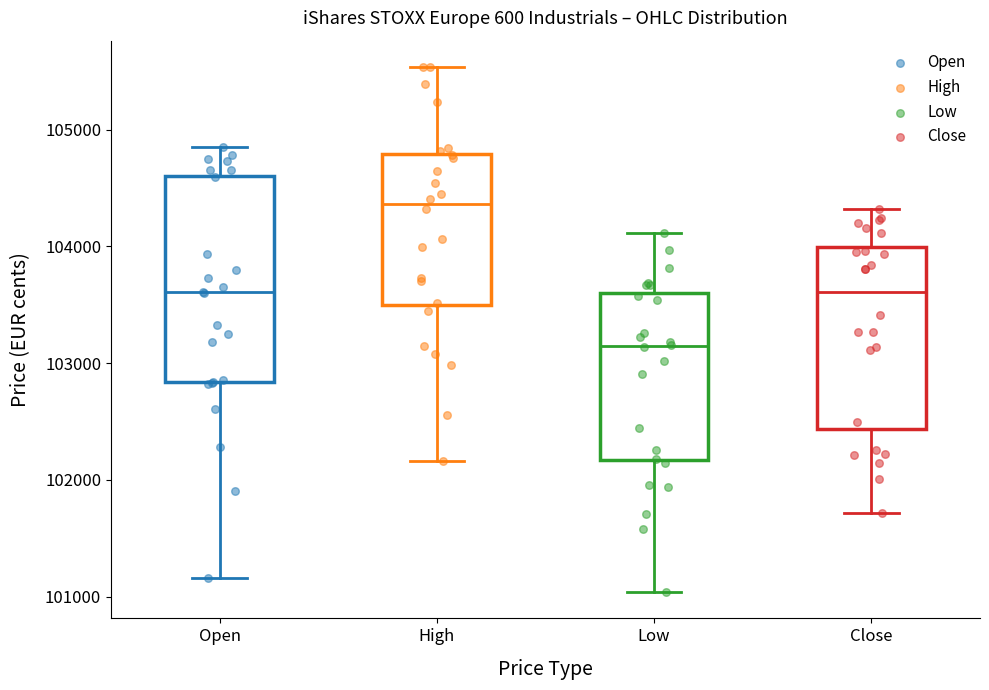

Reading left to right, read every box against the y-axis: the position of its median line, the range the box covers, and the ends of its whiskers. The values are not printed on the chart, so give them approximately, as read against the axis.

Open: median 103600, box 102800 to 104600, whiskers 101200 to 104900
High: median 104400, box 103500 to 104800, whiskers 102200 to 105500
Low: median 103100, box 102200 to 103600, whiskers 101000 to 104100
Close: median 103600, box 102400 to 104000, whiskers 101700 to 104300